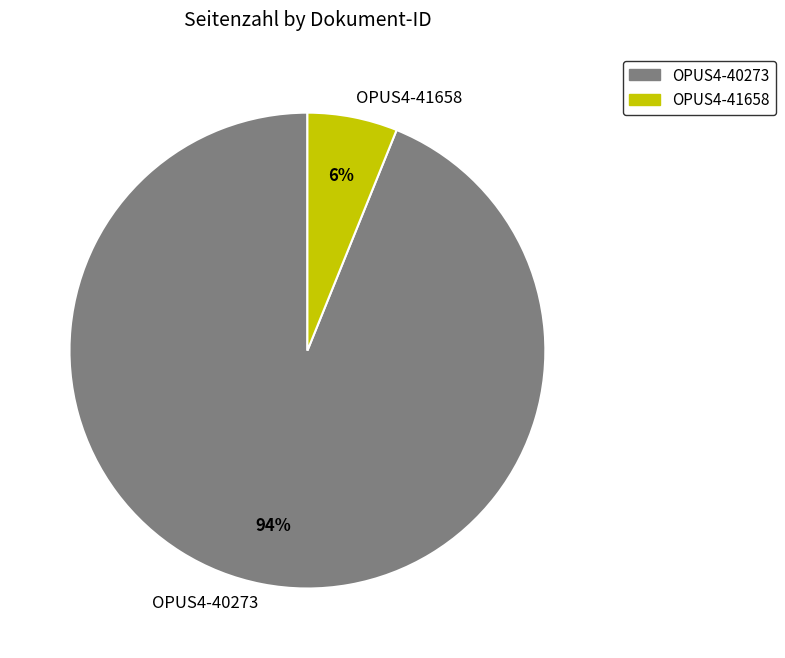

How many segments does this pie chart have?

2